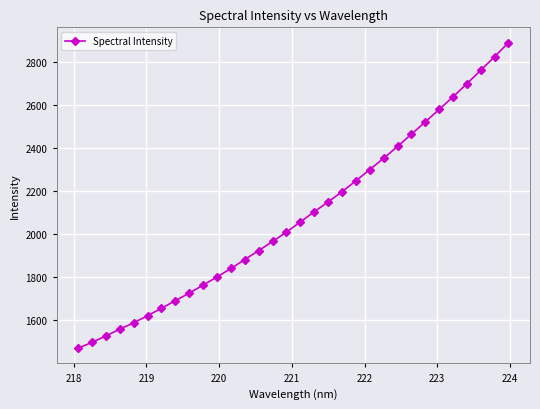

How many values are below 2057?

16